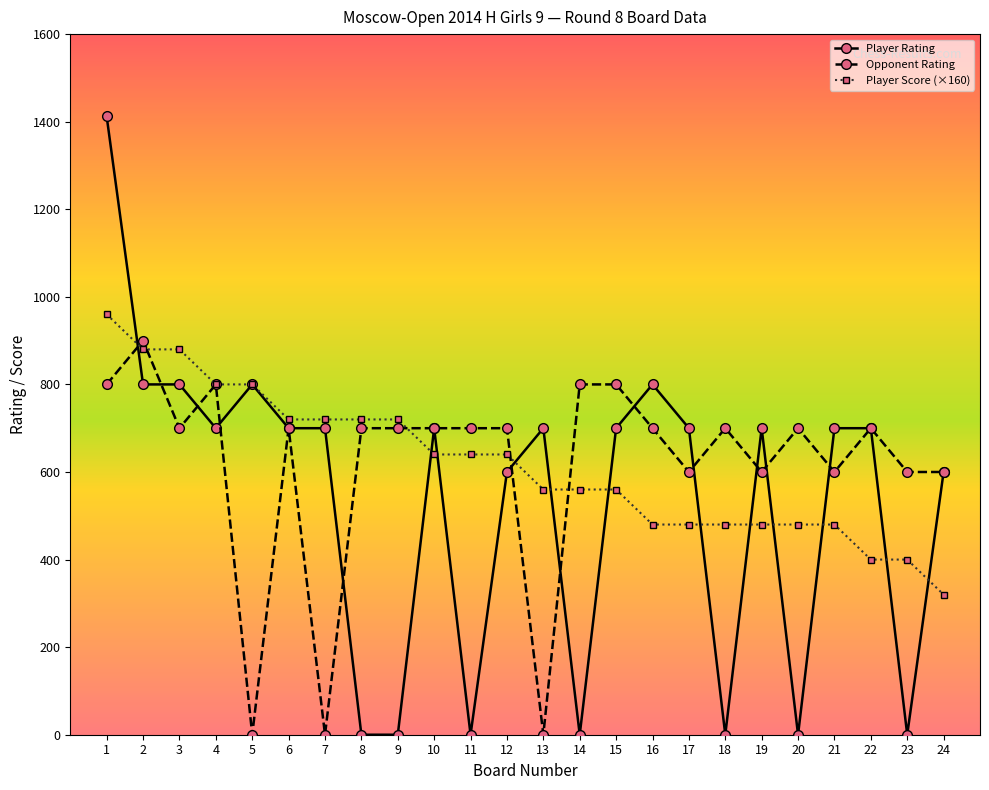

Which series has the largest range (max minus min)?

Player Rating